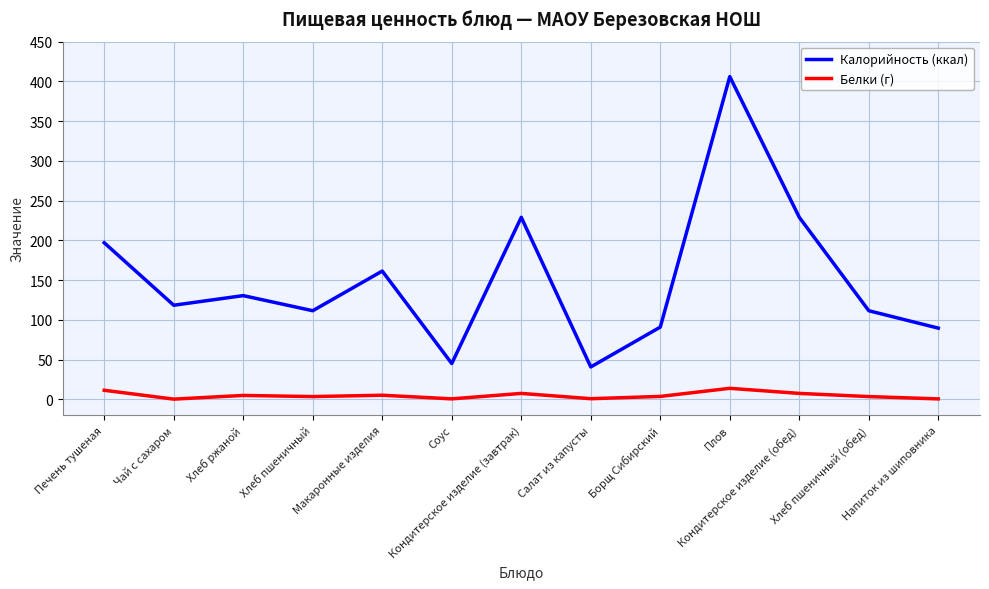

What is the difference between the maximum and minimum values in the Белки (г) series?

13.6